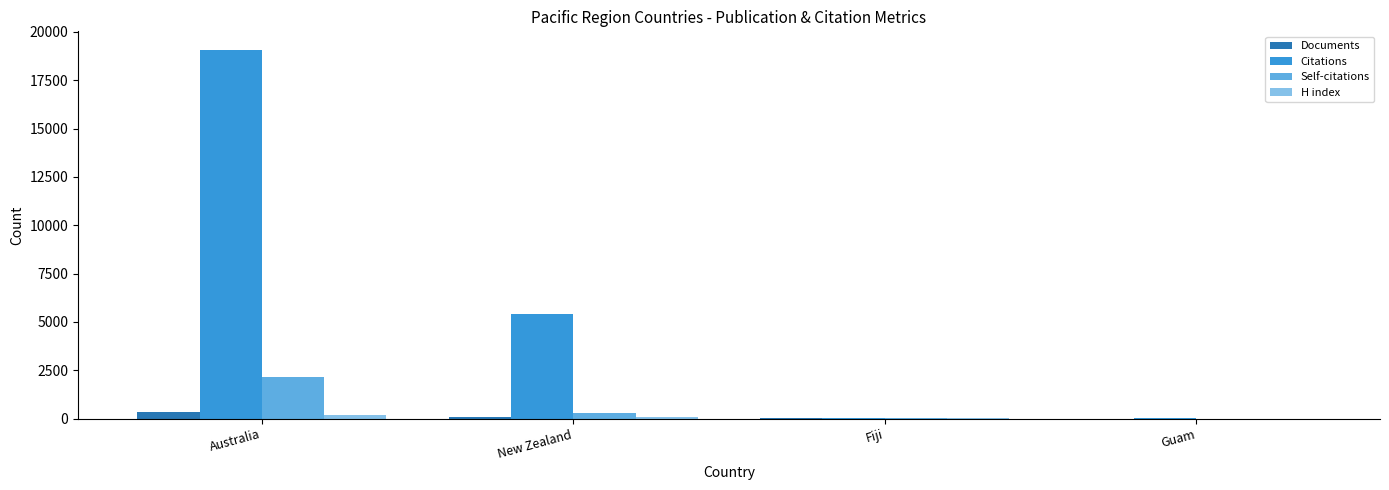

At which category is the sum across all series the highest?

Australia